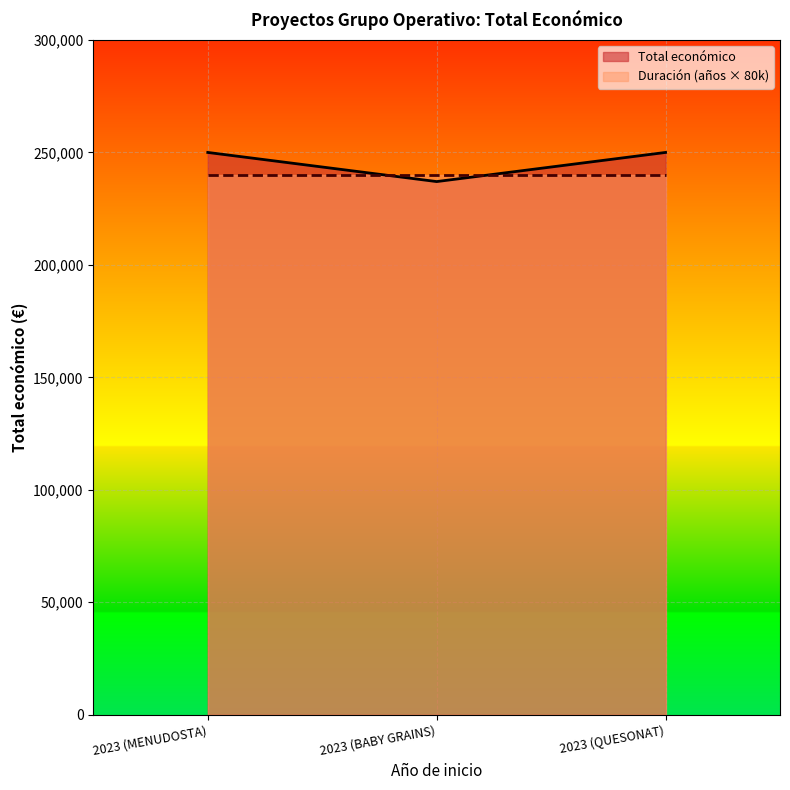

What is the label of the 1st point from the right?

2023 (QUESONAT)